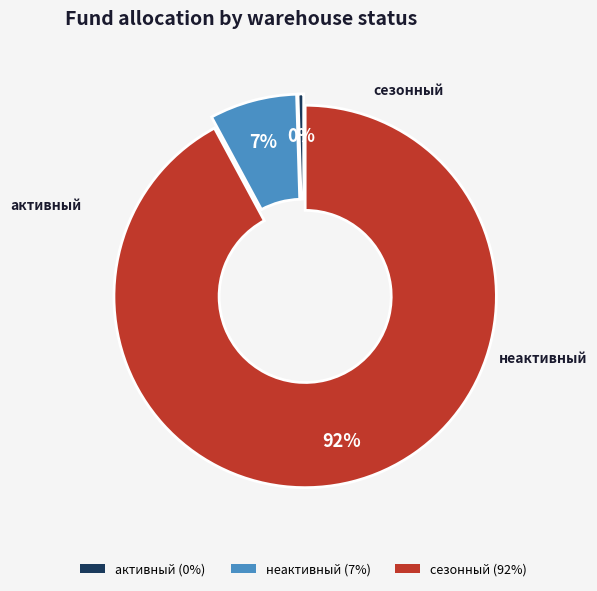

What is the smallest slice in the pie chart?

активный